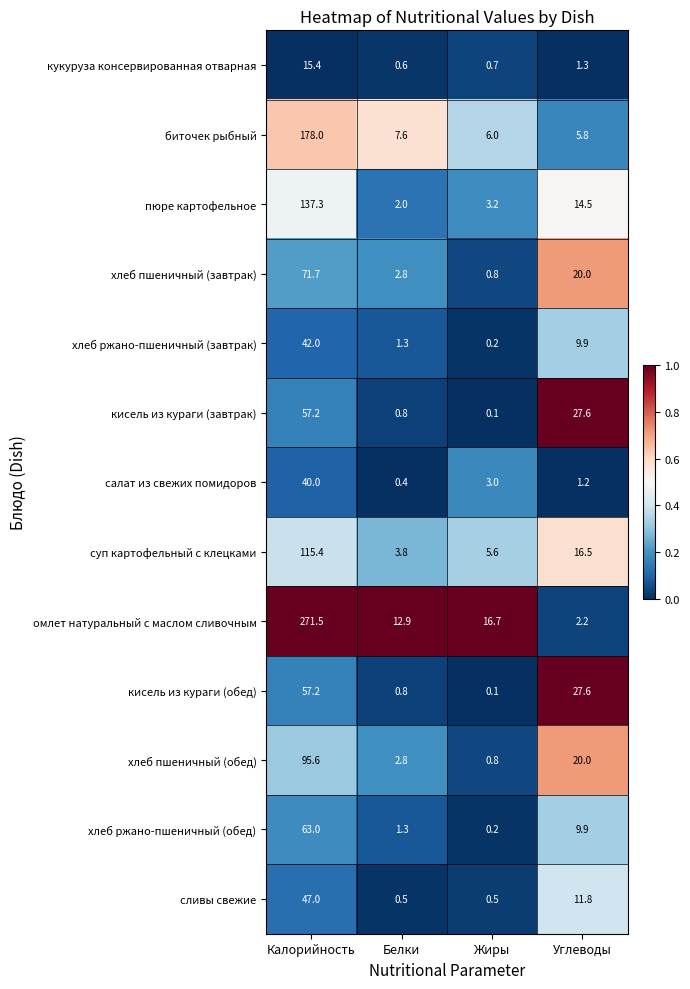

List the labels in order of хлеб пшеничный (завтрак) value, largest first.

Калорийность, Углеводы, Белки, Жиры